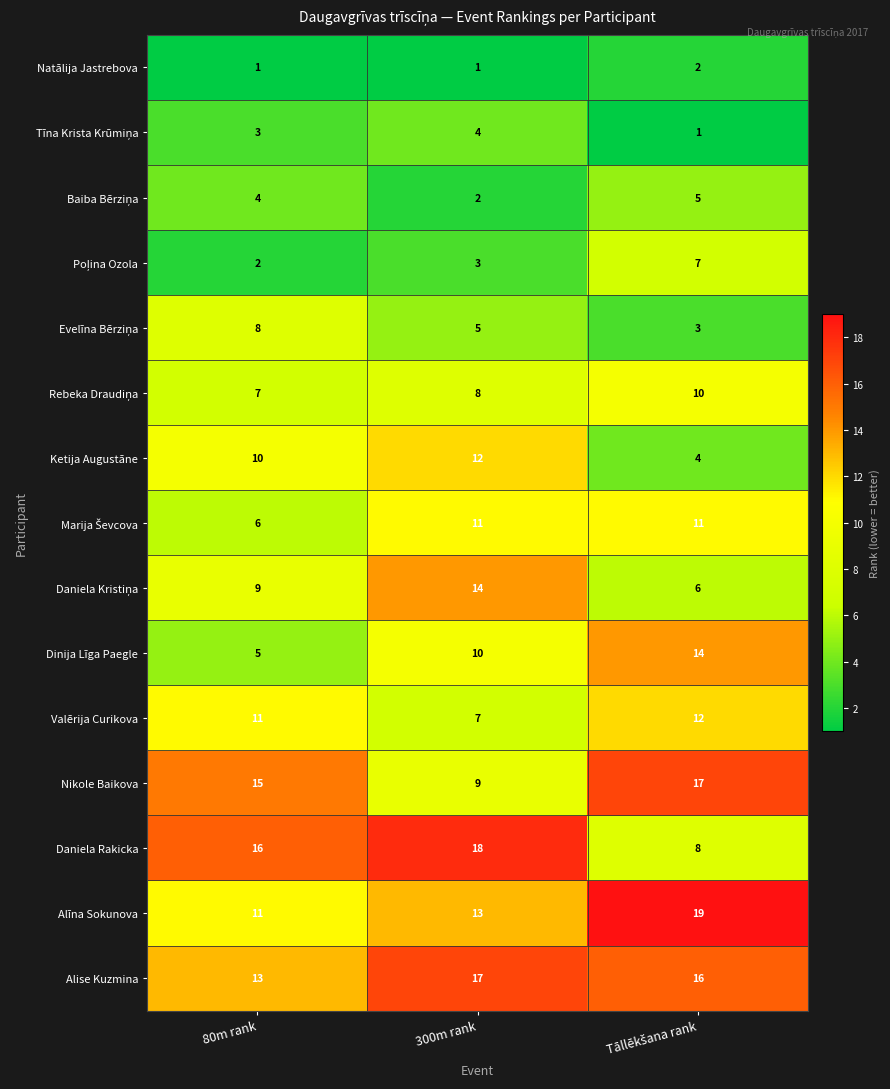

What is the maximum value shown in the chart?

19